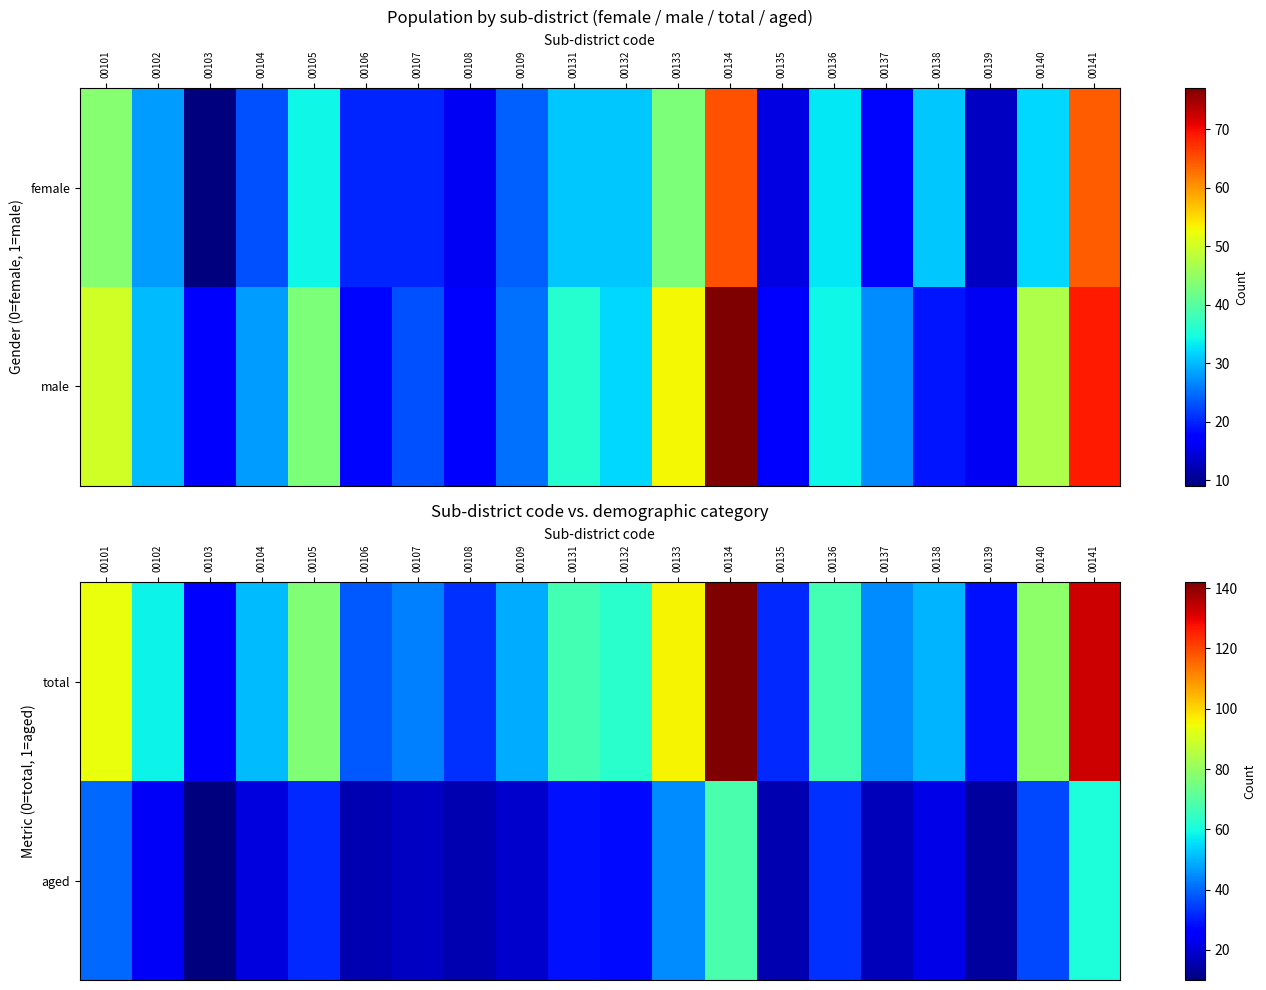

True or false: aged has a value of 61 at 00141.

True